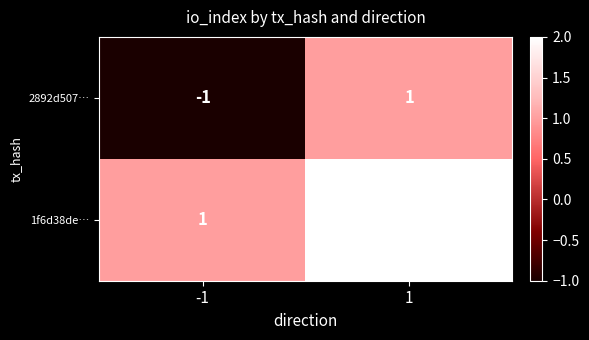

At -1, list the series in order from largest to smallest.

1f6d38de…, 2892d507…